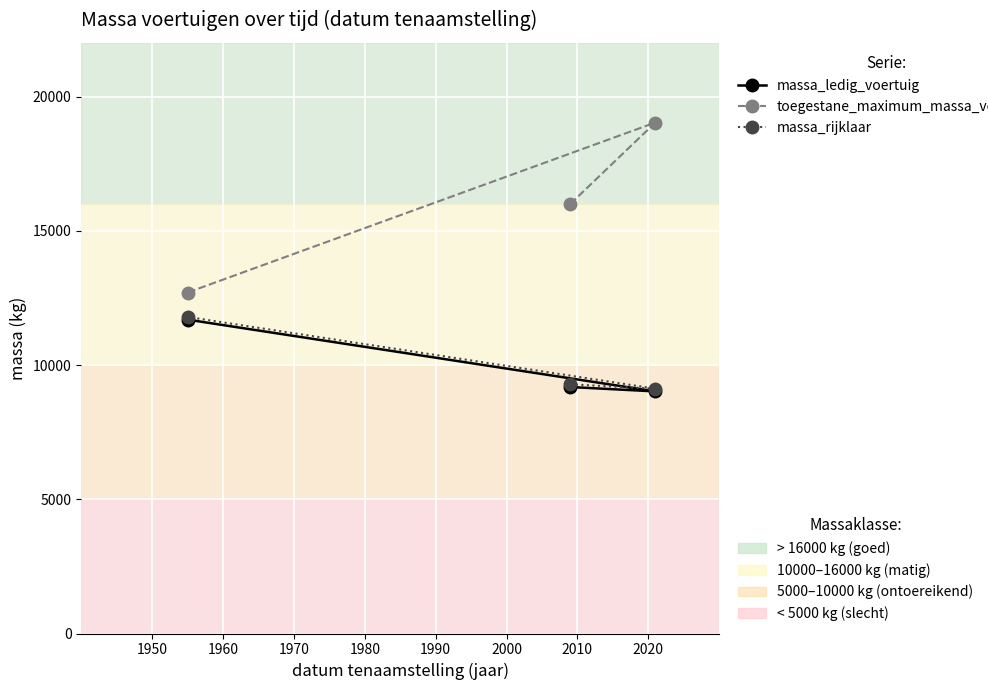

What is the sum of all toegestane_maximum_massa_voertuig values?

47732